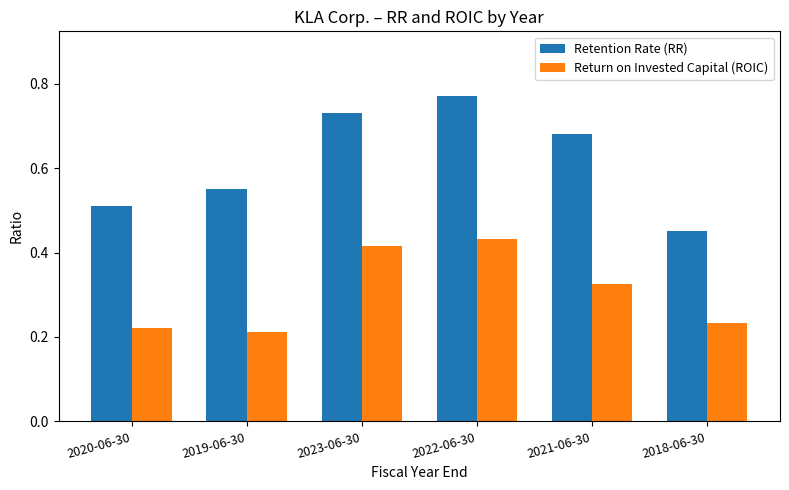

At which label does Retention Rate (RR) reach its minimum?

2018-06-30